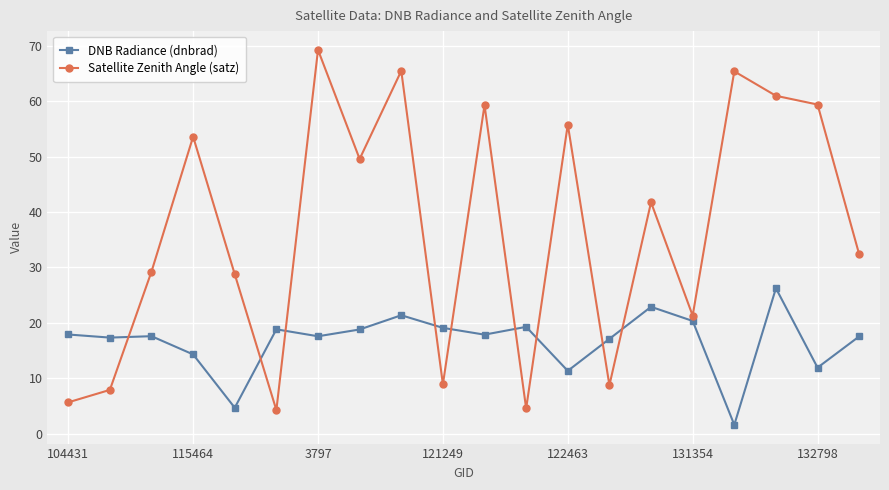

What is the difference between the second highest and second lowest values in the Satellite Zenith Angle (satz) series?

61.0